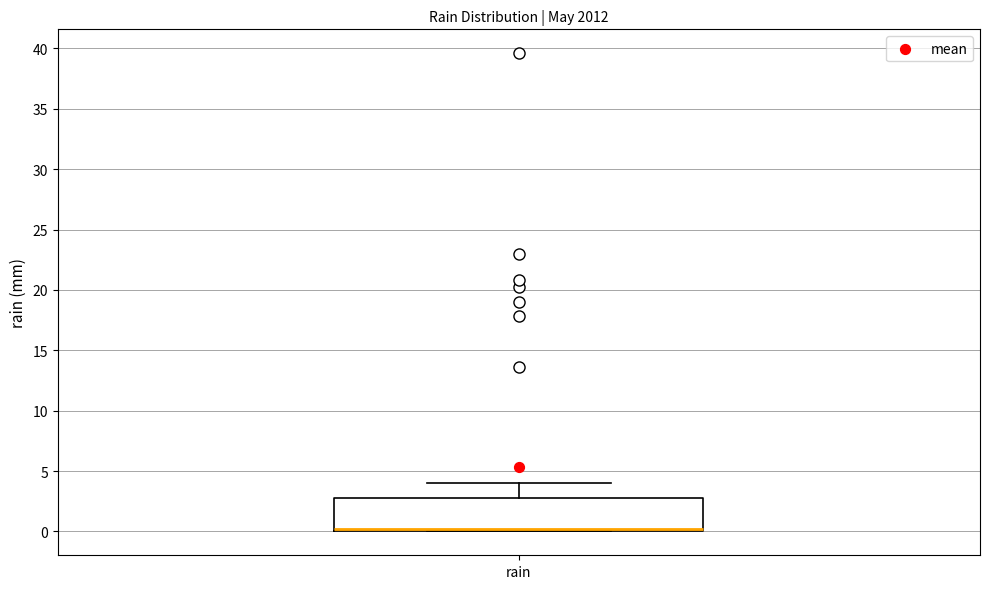

Transcribe this box plot: give where the median line is, the range the box spans, and where the two whiskers end, as read against the y-axis. The values are not printed on the chart, so give them approximately, as read against the axis.

median 0 (just above the box's lower edge), box 0 to 3, whiskers 0 to 4